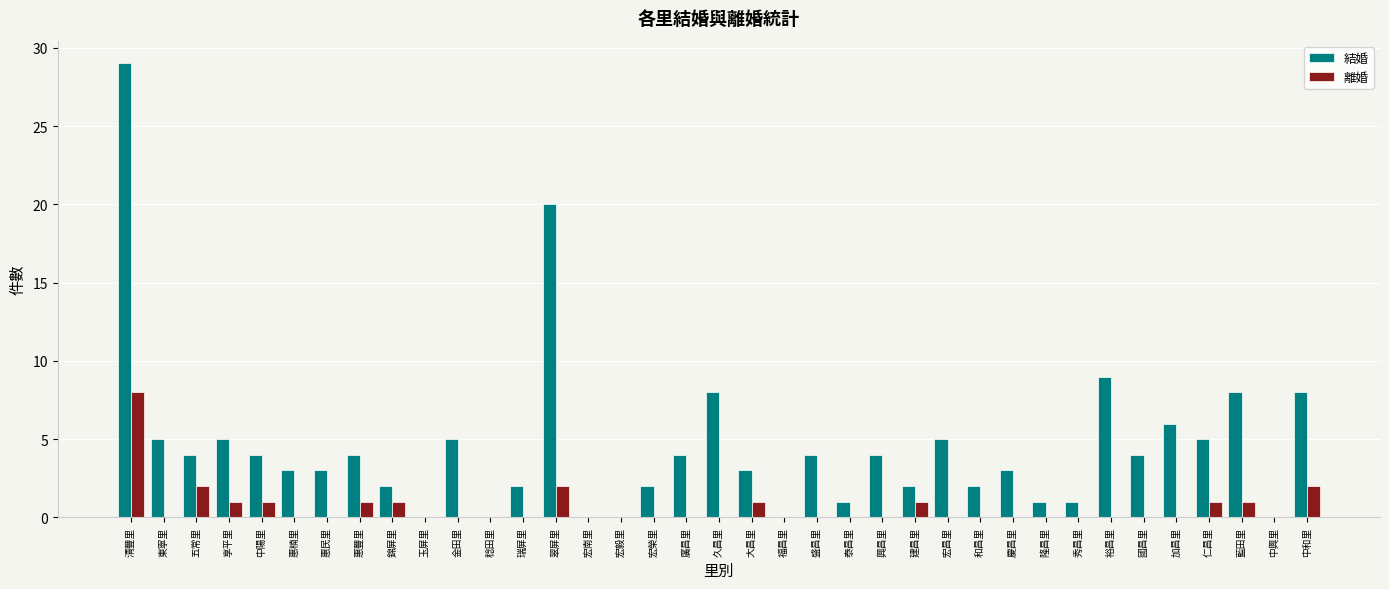

Which series has the largest range (max minus min)?

結婚